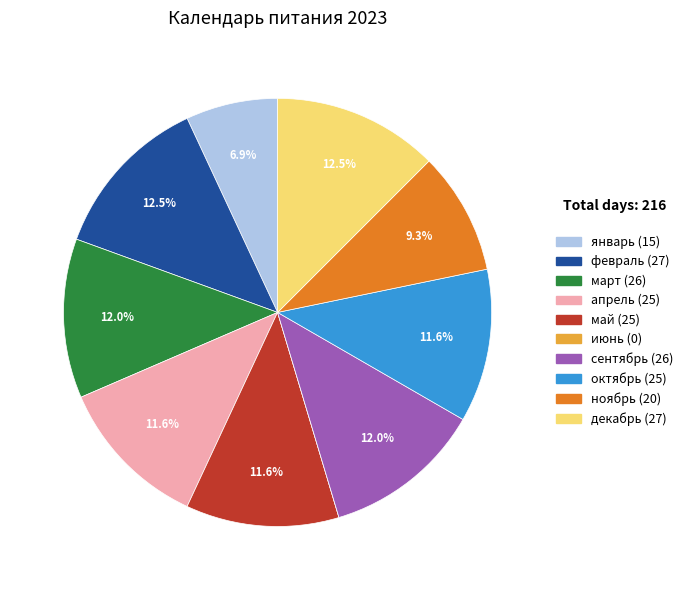

What is the ratio of the value at декабрь to the value at сентябрь?

1.0